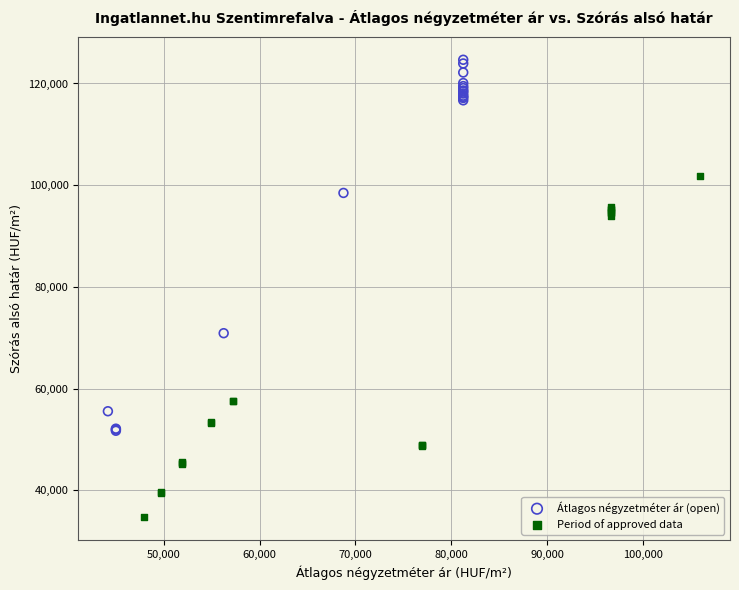

Which series contains the highest Y value?

Átlagos négyzetméter ár (open)